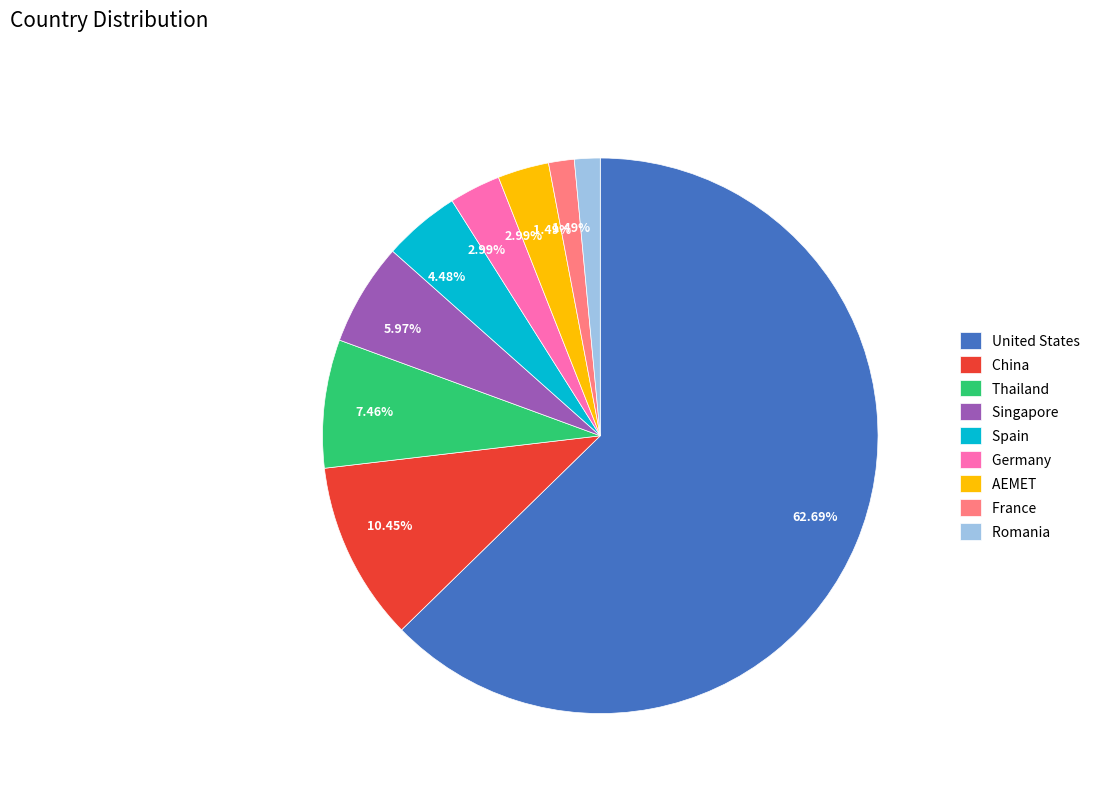

Which has a higher value, AEMET or Romania?

AEMET